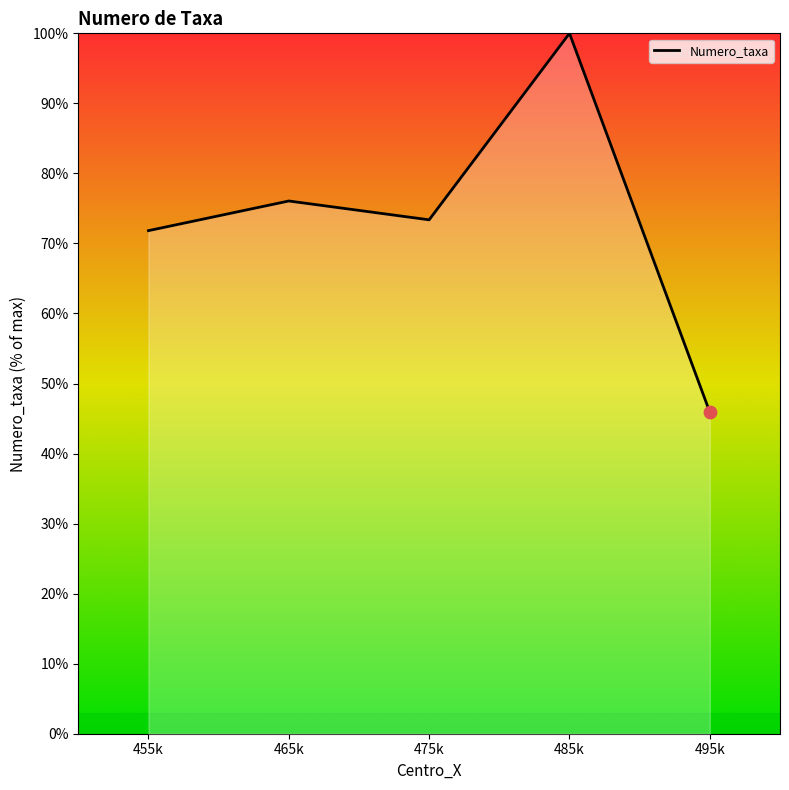

What is the ratio of the value at 485k to the value at 475k?

1.4